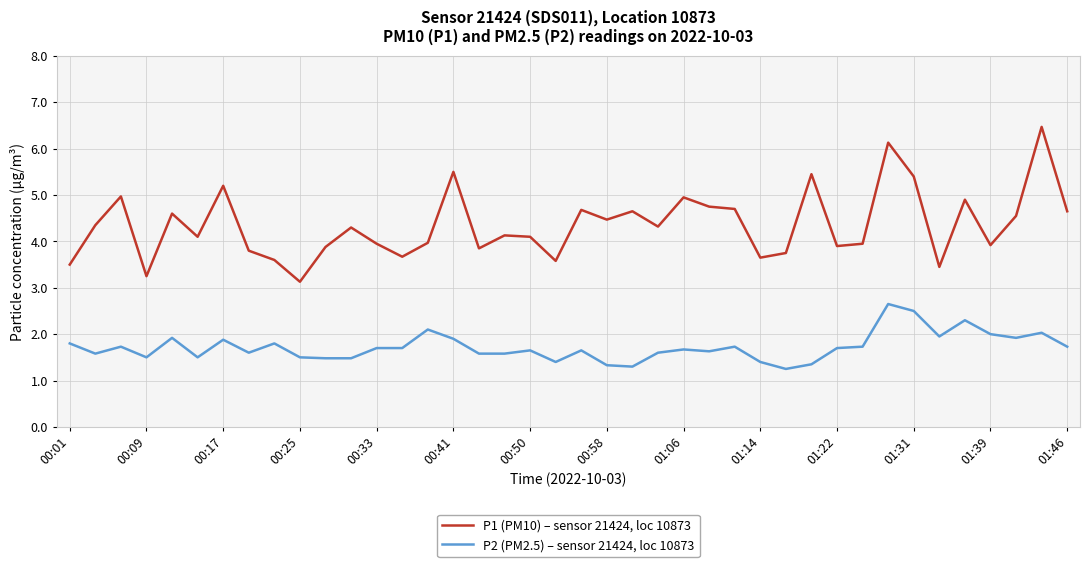

What is the difference between the maximum and minimum values in the P1 (PM10) – sensor 21424, loc 10873 series?

3.3